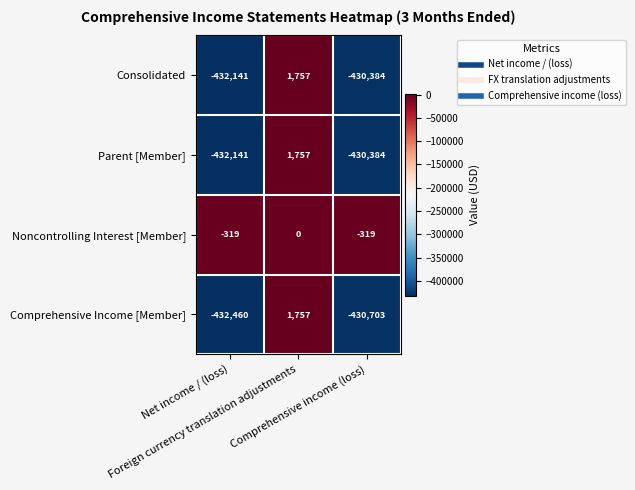

What is the smallest value displayed?

-432460